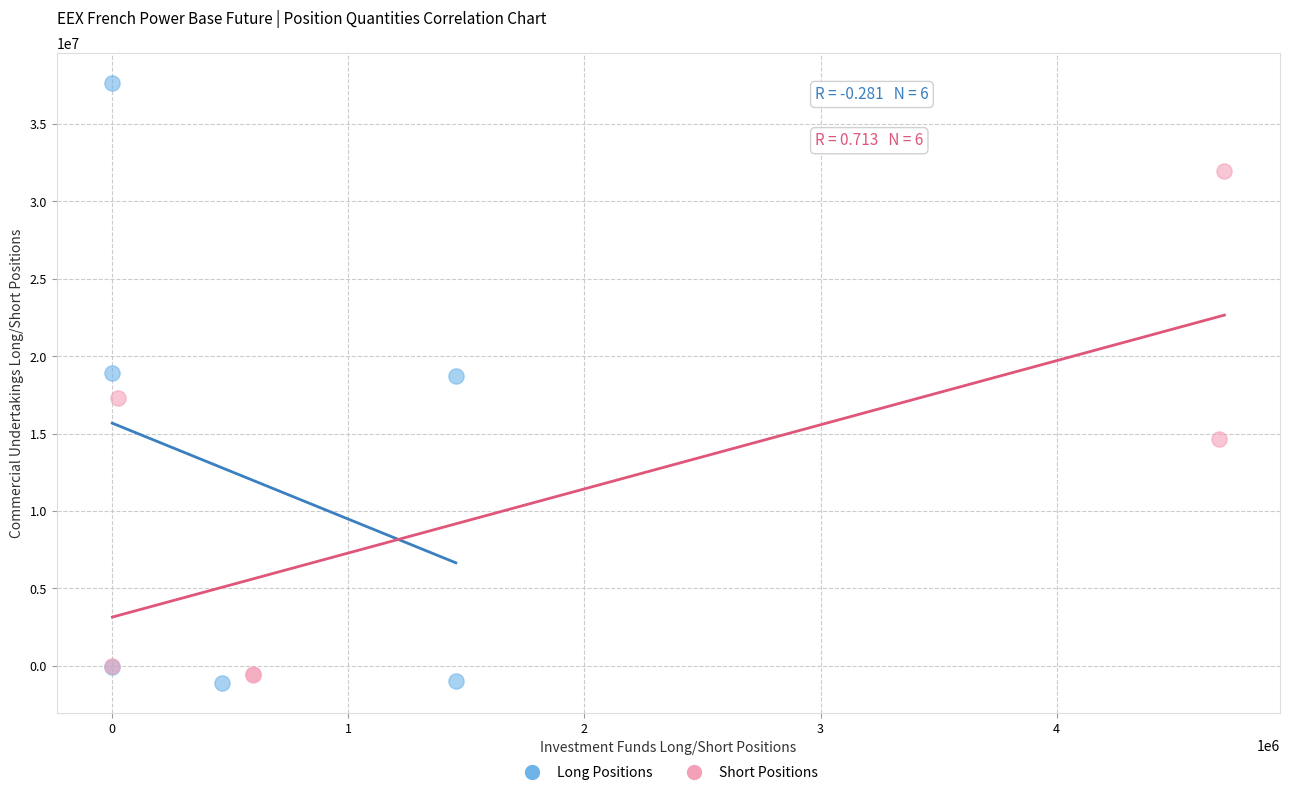

Which series contains the lowest Y value?

Long Positions